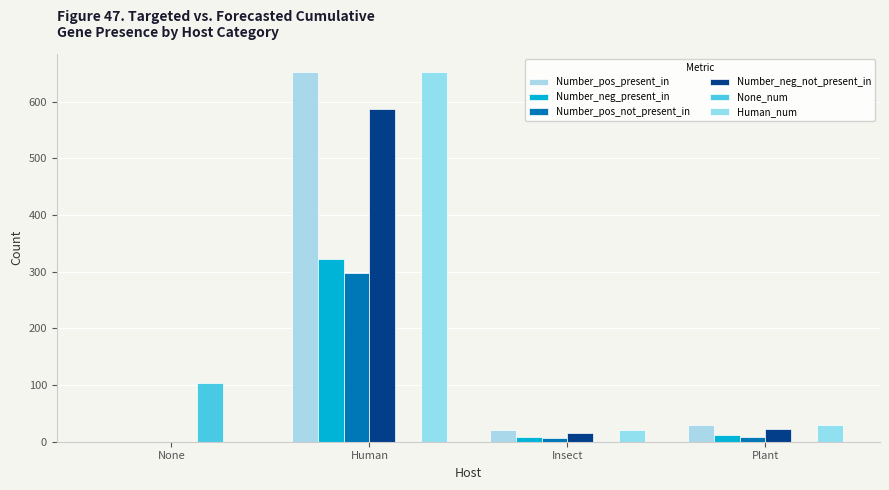

Where is Number_pos_present_in nearest to the value 326?

Plant